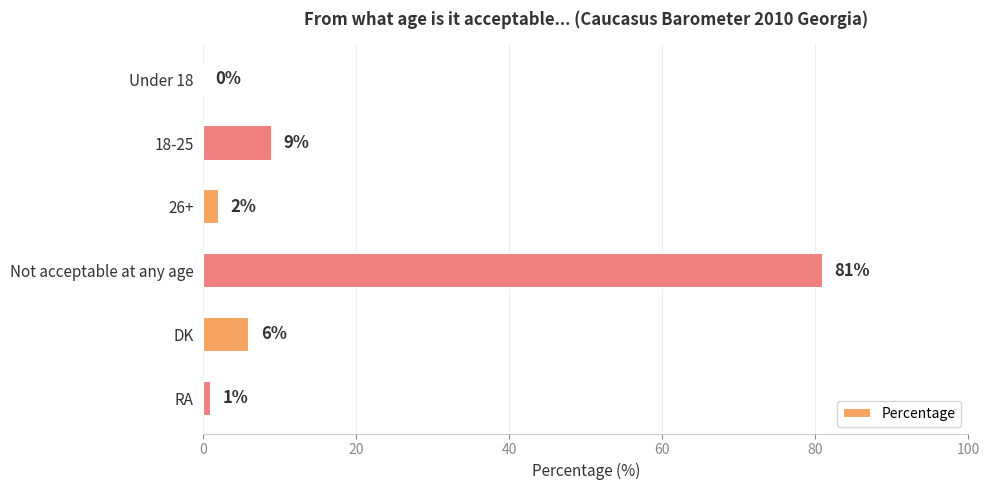

What is the maximum value shown in the chart?

81